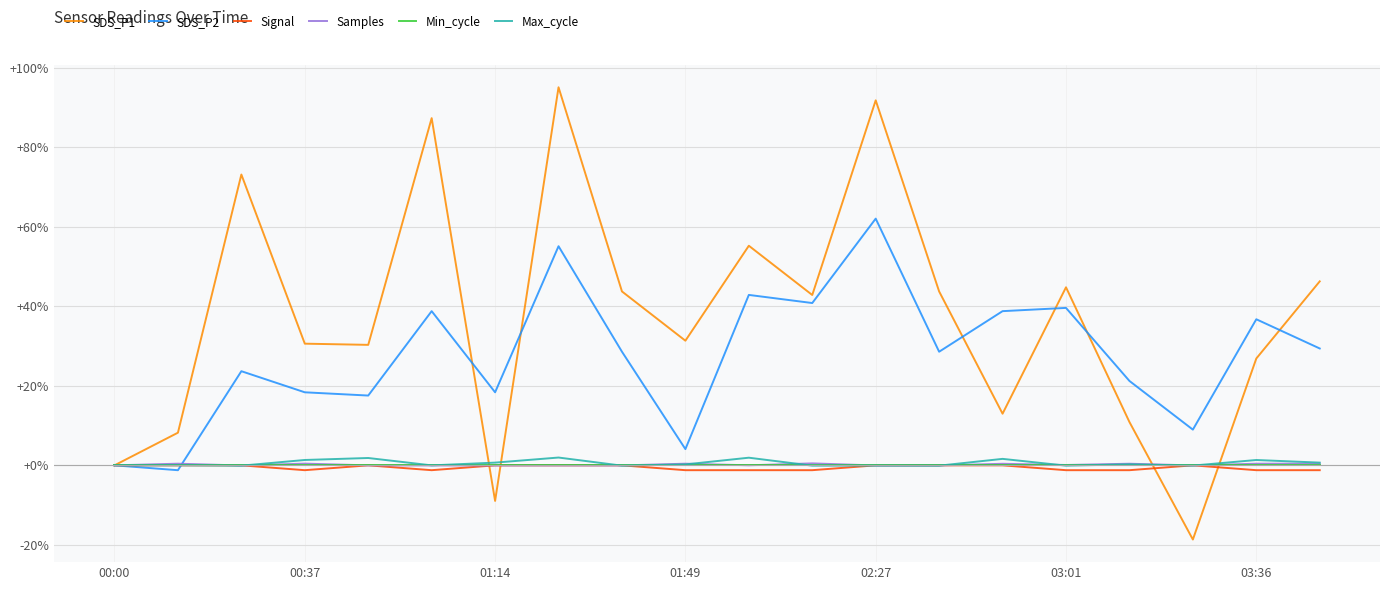

What is the smallest value displayed?

-18.7